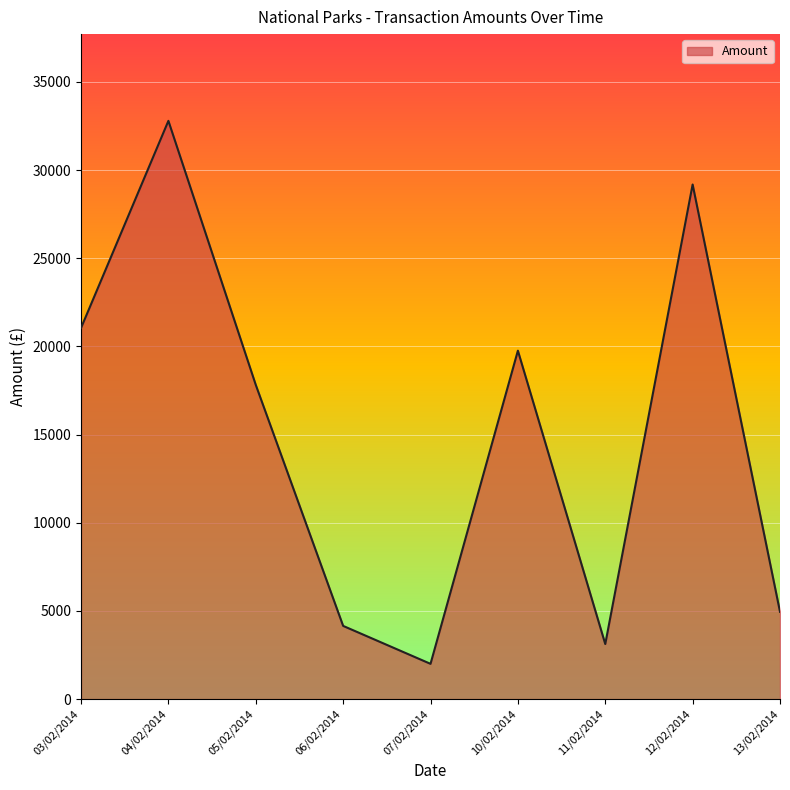

Which has a higher value, 05/02/2014 or 12/02/2014?

12/02/2014